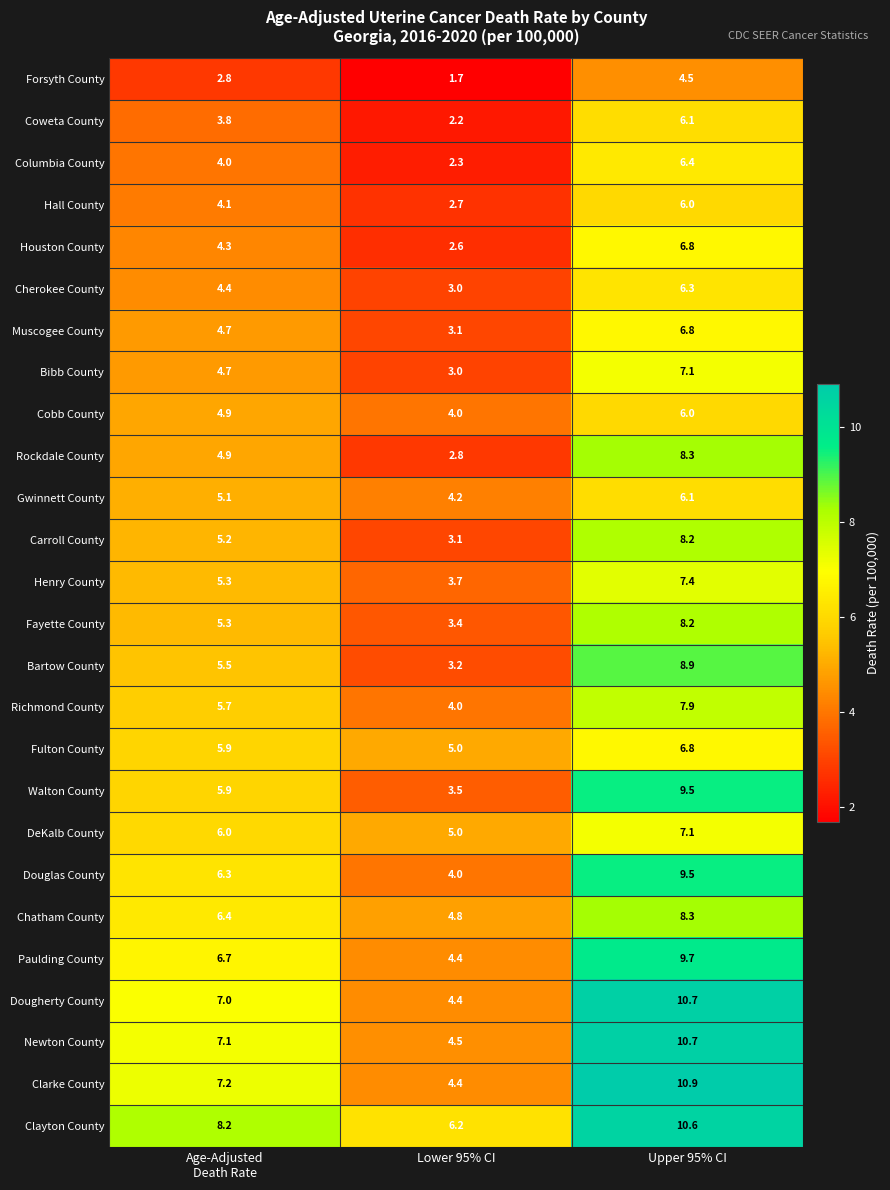

What is the highest value of the Douglas County series?

9.5